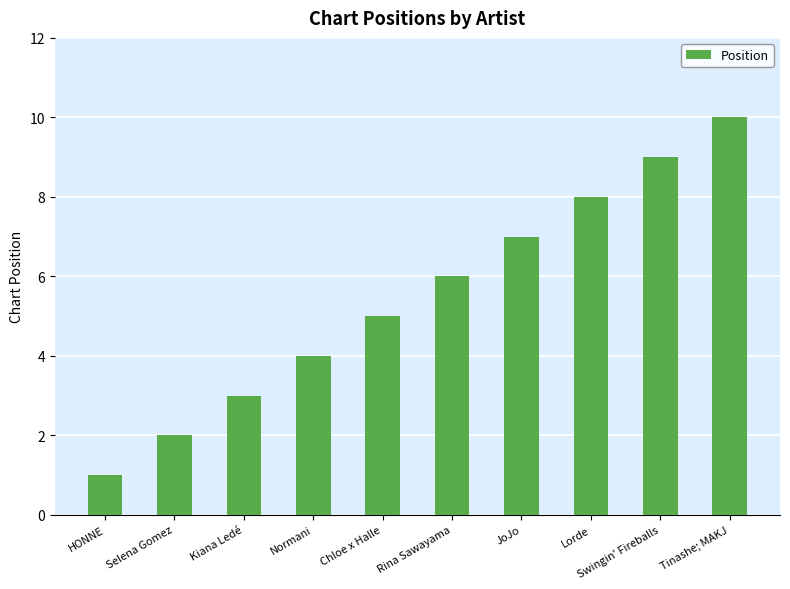

What is the sum of all values?

55